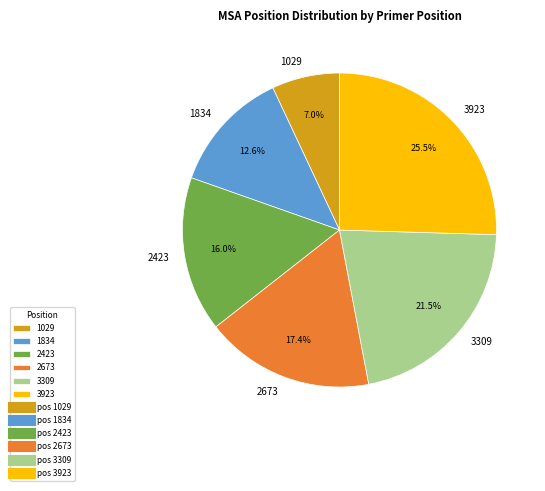

What portion of the pie excludes 3309?

78.5%